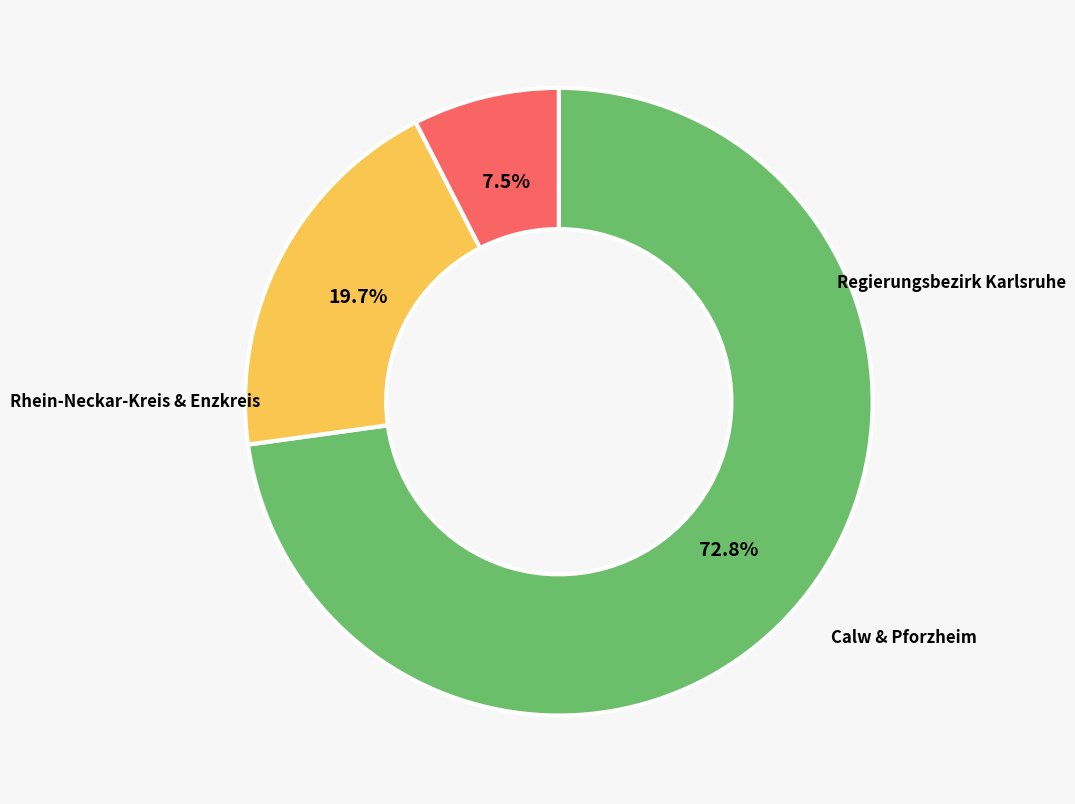

Is there a majority slice in this chart?

Yes